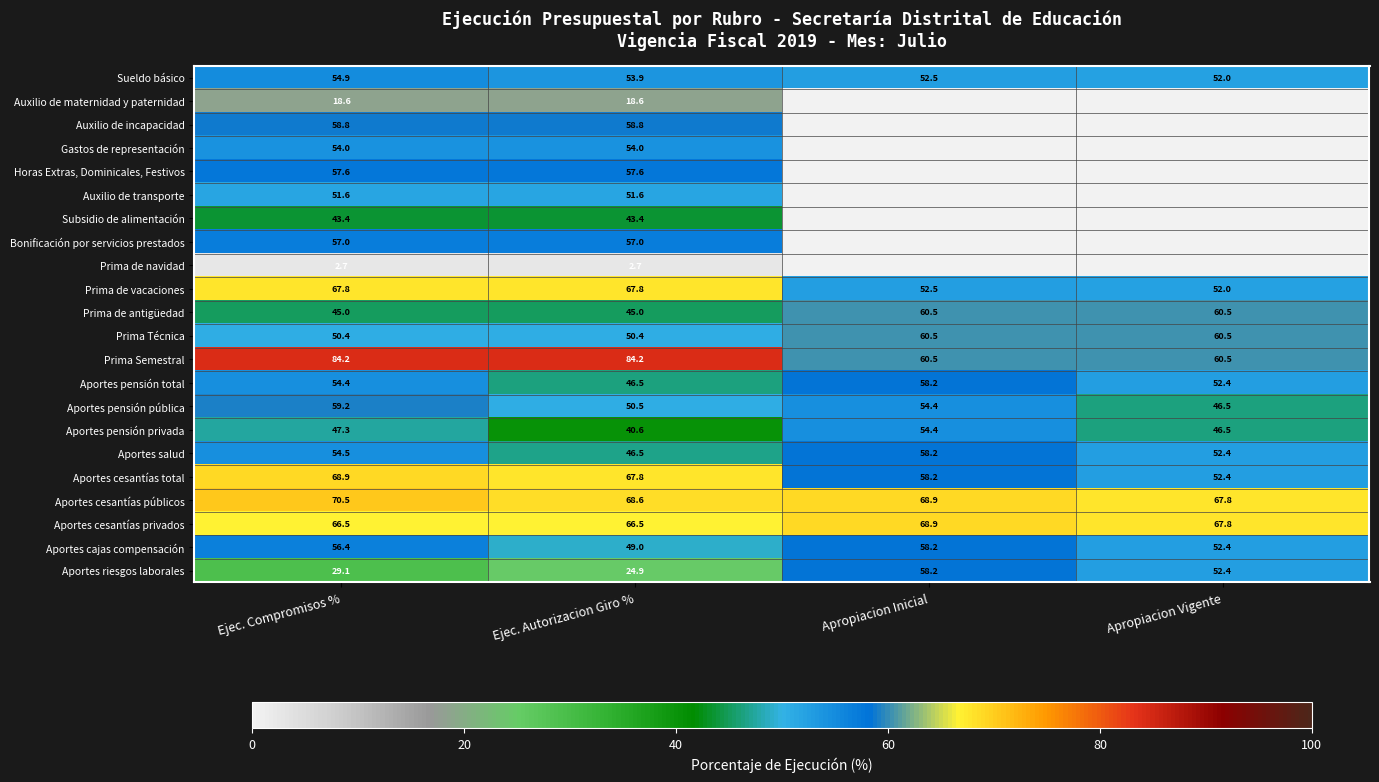

What is the maximum value for Aportes cesantías públicos?

70.5